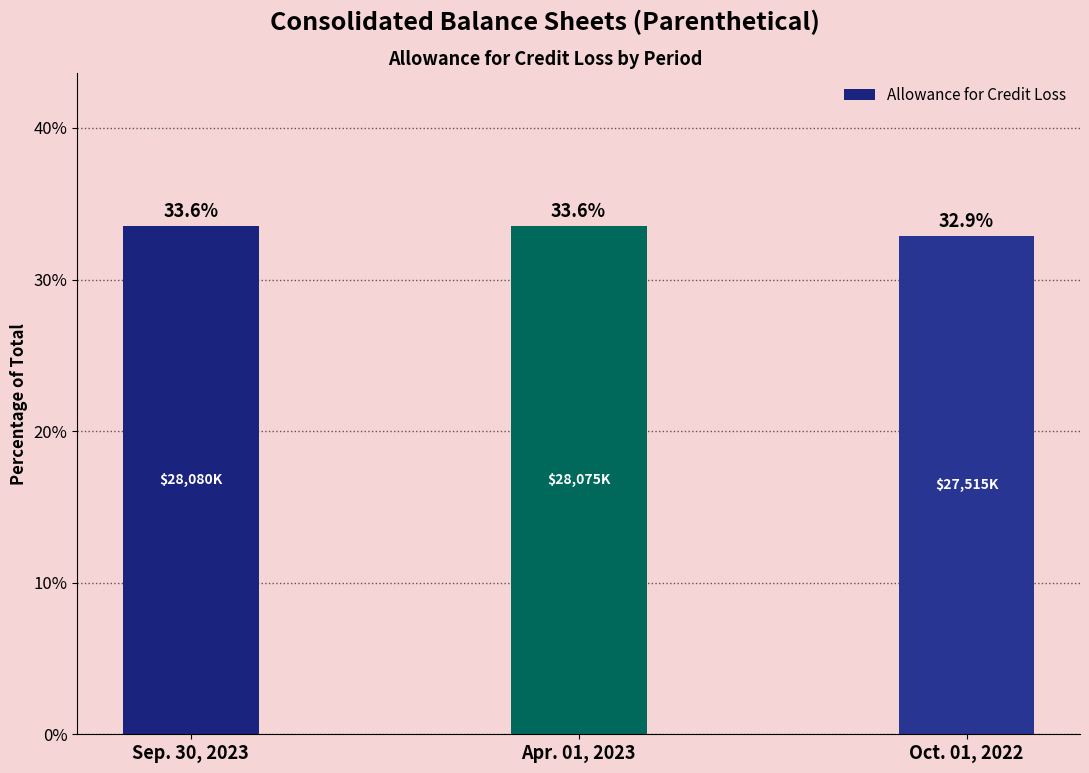

What is the label of the 1st bar from the left?

Sep. 30, 2023